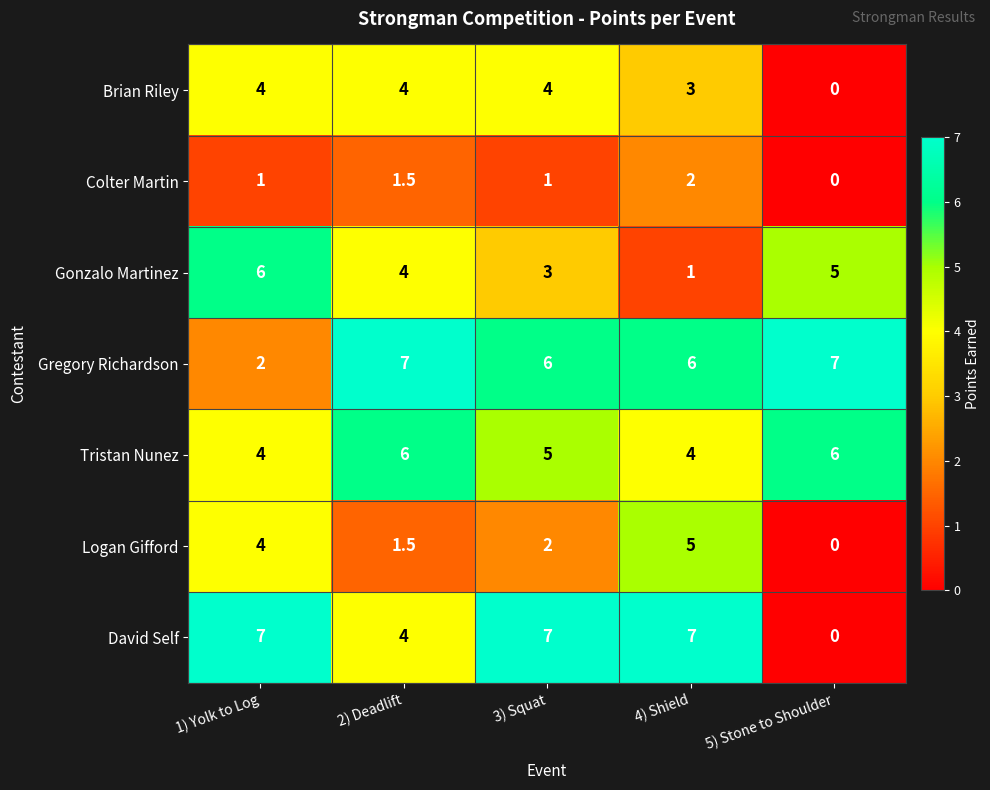

The Logan Gifford series shows 5.0 at 4) Shield. True or false?

True